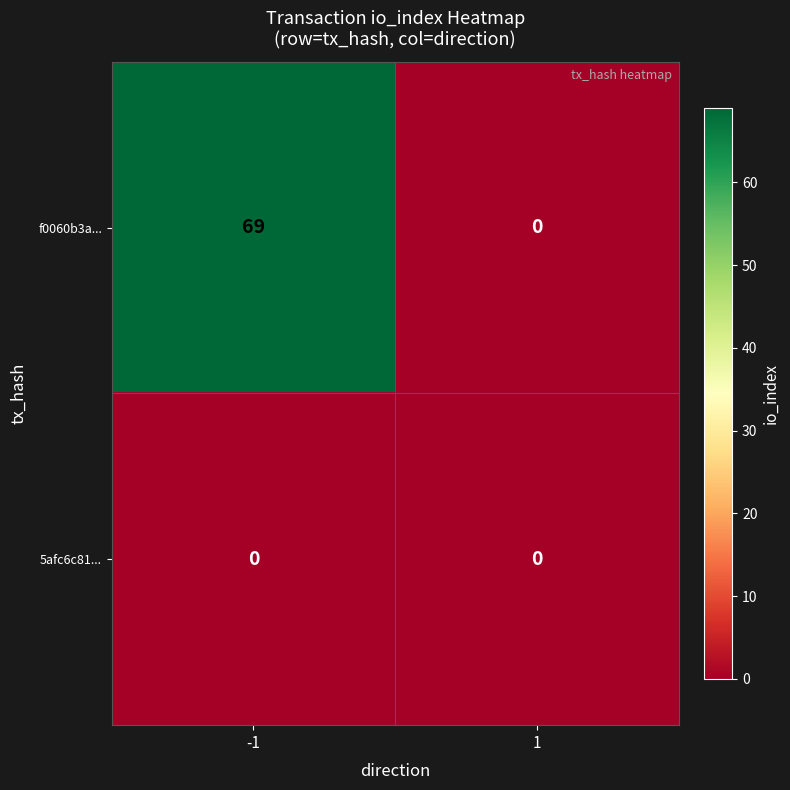

What is the highest value of the f0060b3a... series?

69